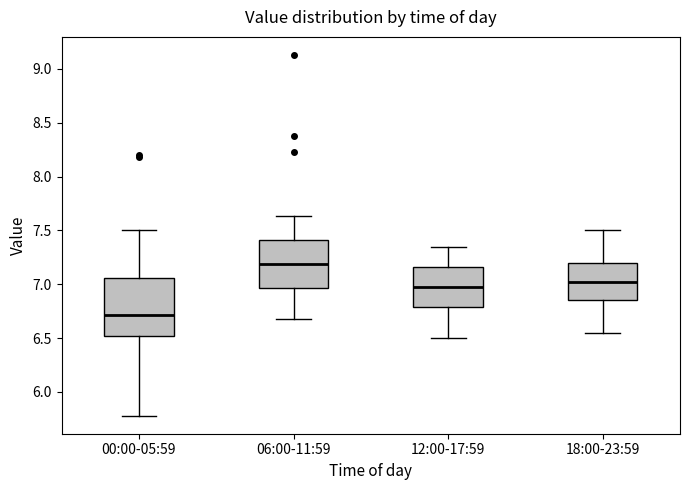

Reading left to right, transcribe this box plot: for each box, give where its median line is, the range the box spans, and where its two whiskers end, as read against the y-axis. The values are not printed on the chart, so give them approximately, as read against the axis.

00:00-05:59: median 6.70, box 6.50 to 7.05, whiskers 5.80 to 7.50
06:00-11:59: median 7.20, box 6.95 to 7.40, whiskers 6.70 to 7.65
12:00-17:59: median 7.00, box 6.80 to 7.15, whiskers 6.50 to 7.35
18:00-23:59: median 7.05, box 6.85 to 7.20, whiskers 6.55 to 7.50